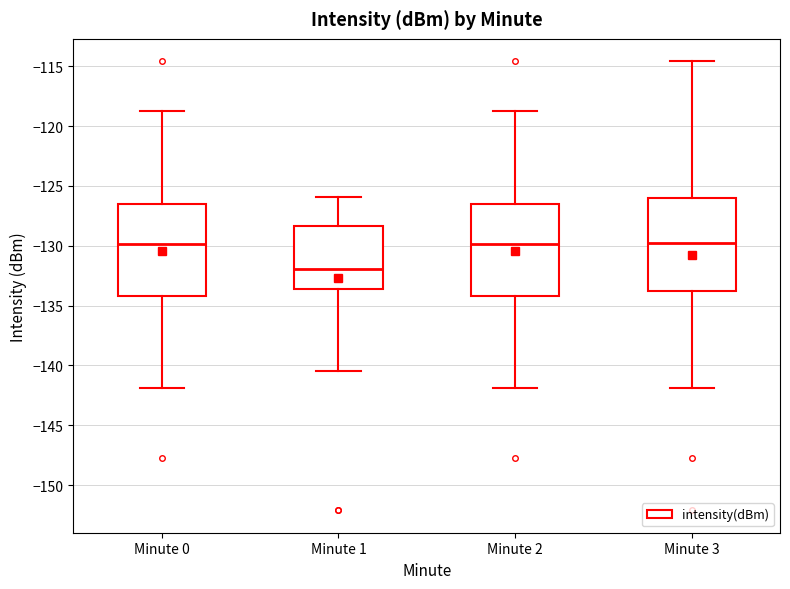

Where is the lower edge of the box for Minute 1 on the y-axis? The values are not printed on the chart, so give them approximately, as read against the axis.

-133.5